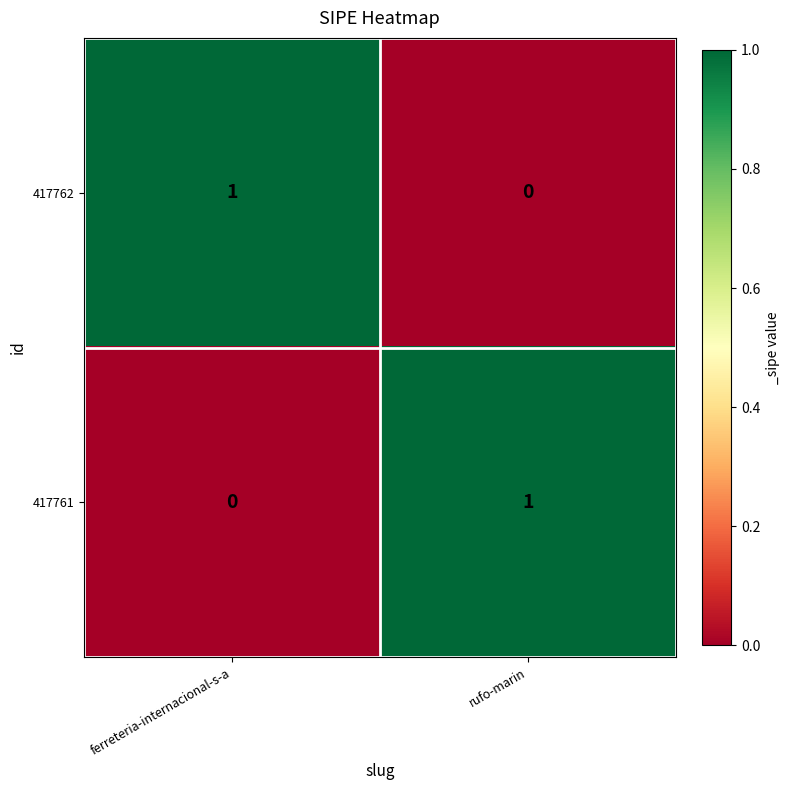

Which category has the highest value in the 417762 series?

ferreteria-internacional-s-a